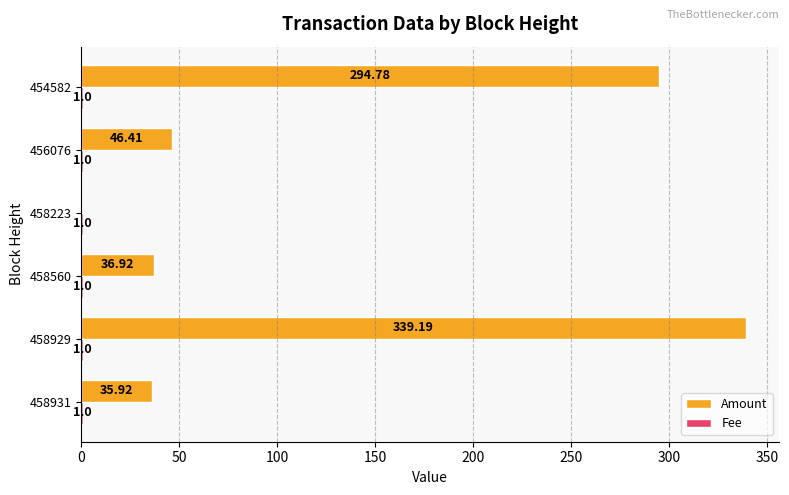

Which series changed the most between 458931 and 458929?

Amount